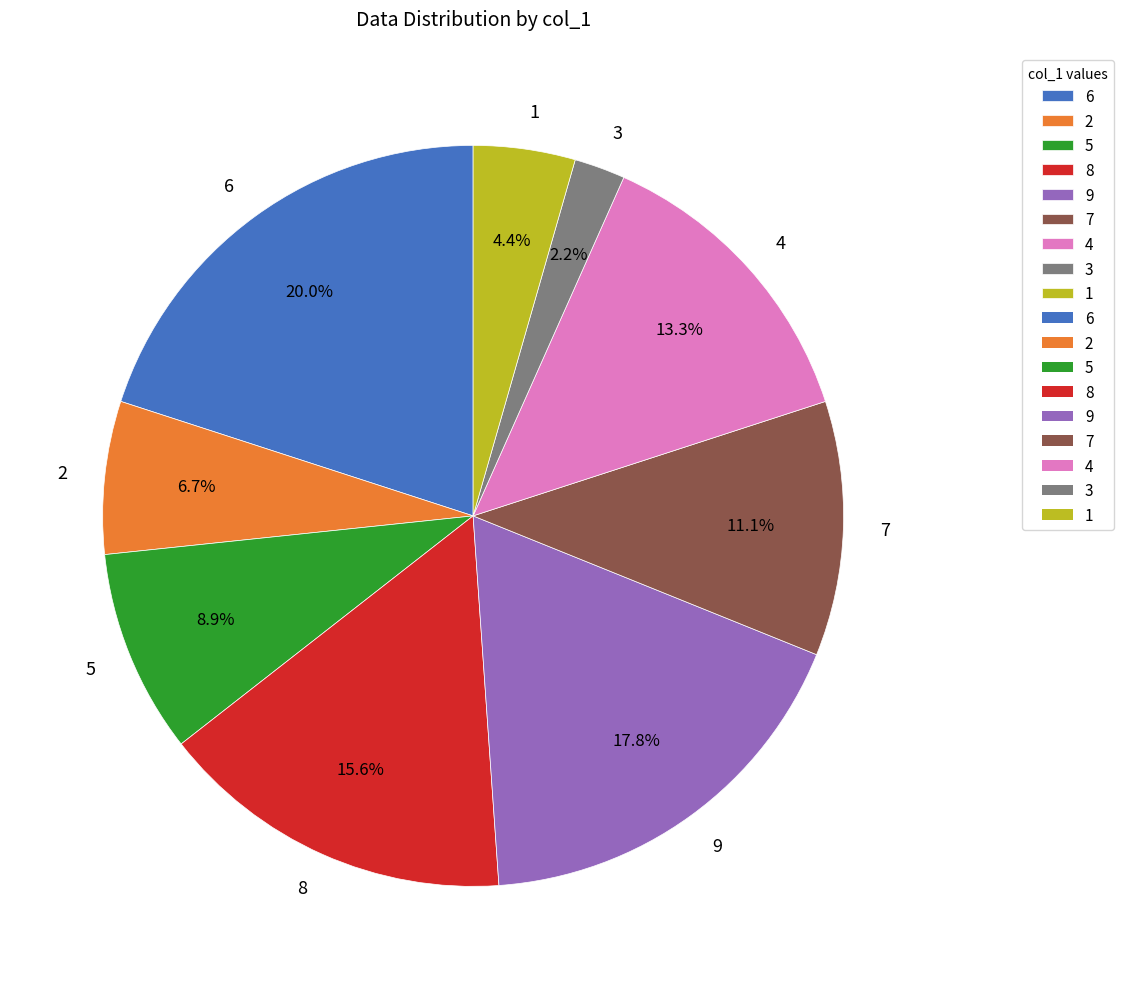

Rank the categories by value from highest to lowest.

6, 9, 8, 4, 7, 5, 2, 1, 3